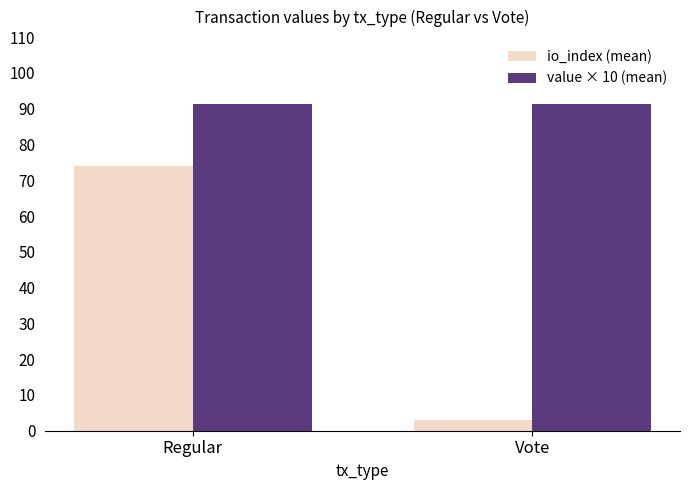

What is the difference between the highest and lowest values at Vote?

88.2